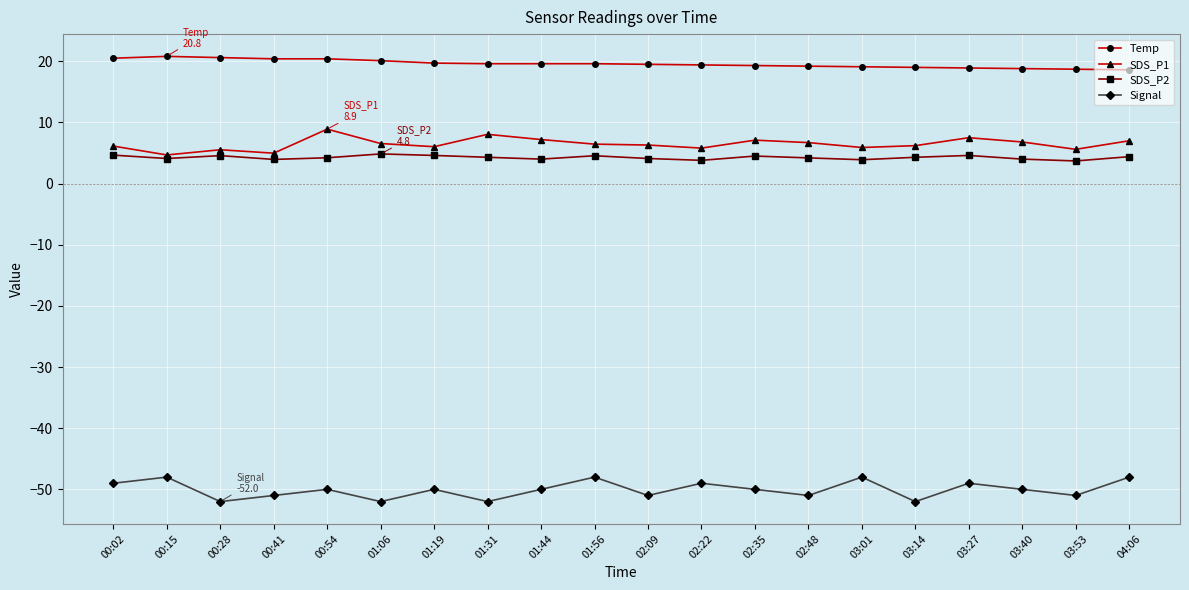

Count the Signal values in the range -51 to -49.

12